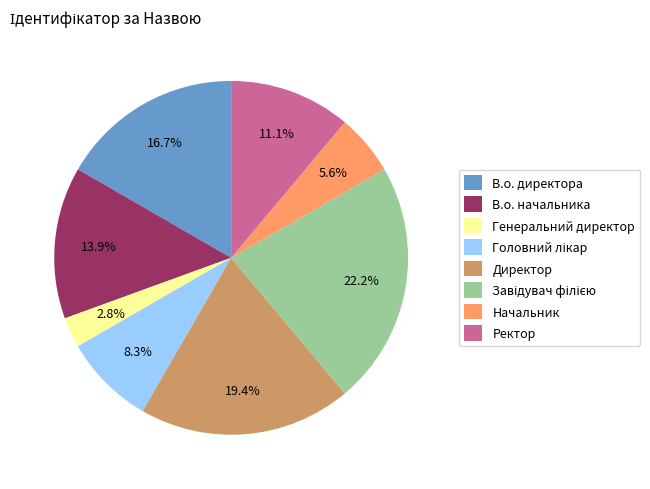

How much of the chart is everything except Начальник?

94.4%